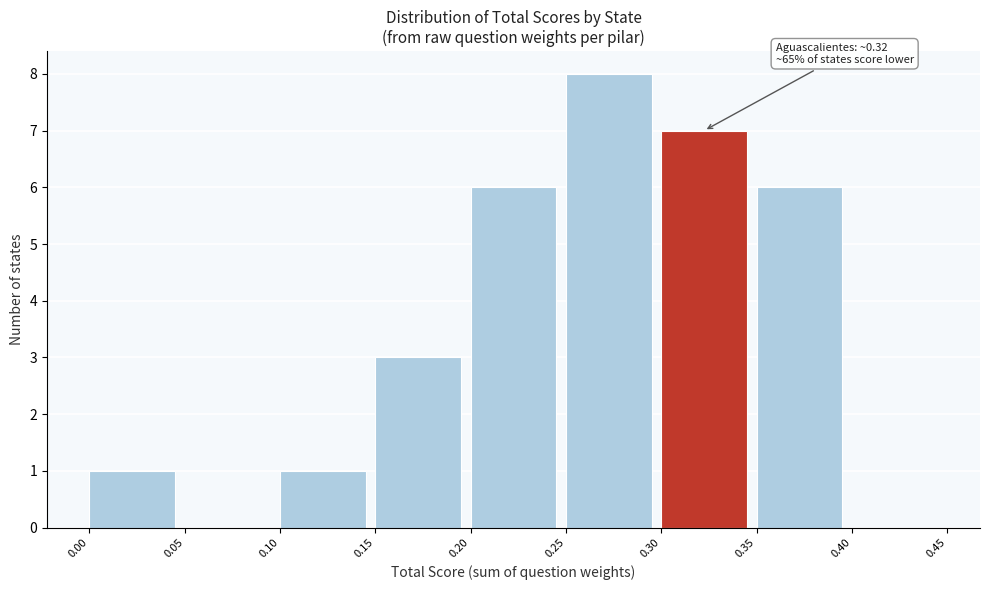

Which range on the x-axis has the tallest bar?

0.25 to 0.30